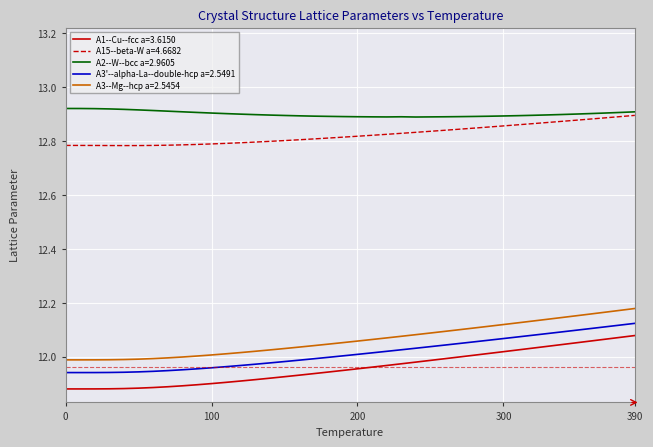

True or false: A3--Mg--hcp a=2.5454 and A2--W--bcc a=2.9605 cross at least once.

False